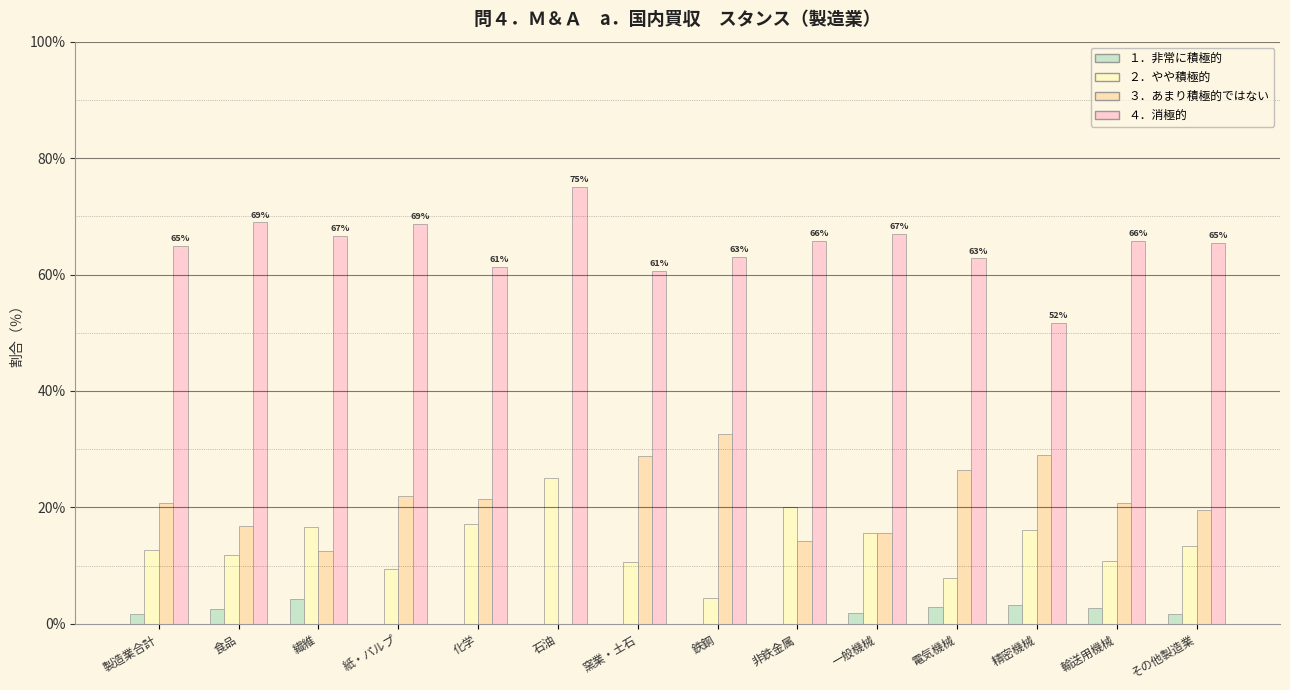

Reading right to left, transcribe all the data shown in this chart.

１．非常に積極的: その他製造業=1.7	輸送用機械=2.7	精密機械=3.2	電気機械=2.9	一般機械=1.8	非鉄金属=0.0	鉄鋼=0.0	窯業・土石=0.0	石油=0.0	化学=0.0	紙・パルプ=0.0	繊維=4.2	食品=2.5	製造業合計=1.7
２．やや積極的: その他製造業=13.4	輸送用機械=10.8	精密機械=16.1	電気機械=7.8	一般機械=15.6	非鉄金属=20.0	鉄鋼=4.3	窯業・土石=10.6	石油=25.0	化学=17.2	紙・パルプ=9.4	繊維=16.7	食品=11.8	製造業合計=12.6
３．あまり積極的ではない: その他製造業=19.5	輸送用機械=20.7	精密機械=29.0	電気機械=26.5	一般機械=15.6	非鉄金属=14.3	鉄鋼=32.6	窯業・土石=28.8	石油=0.0	化学=21.5	紙・パルプ=21.9	繊維=12.5	食品=16.8	製造業合計=20.8
４．消極的: その他製造業=65.4	輸送用機械=65.8	精密機械=51.6	電気機械=62.8	一般機械=67.0	非鉄金属=65.7	鉄鋼=63.0	窯業・土石=60.6	石油=75.0	化学=61.3	紙・パルプ=68.8	繊維=66.7	食品=68.9	製造業合計=64.9